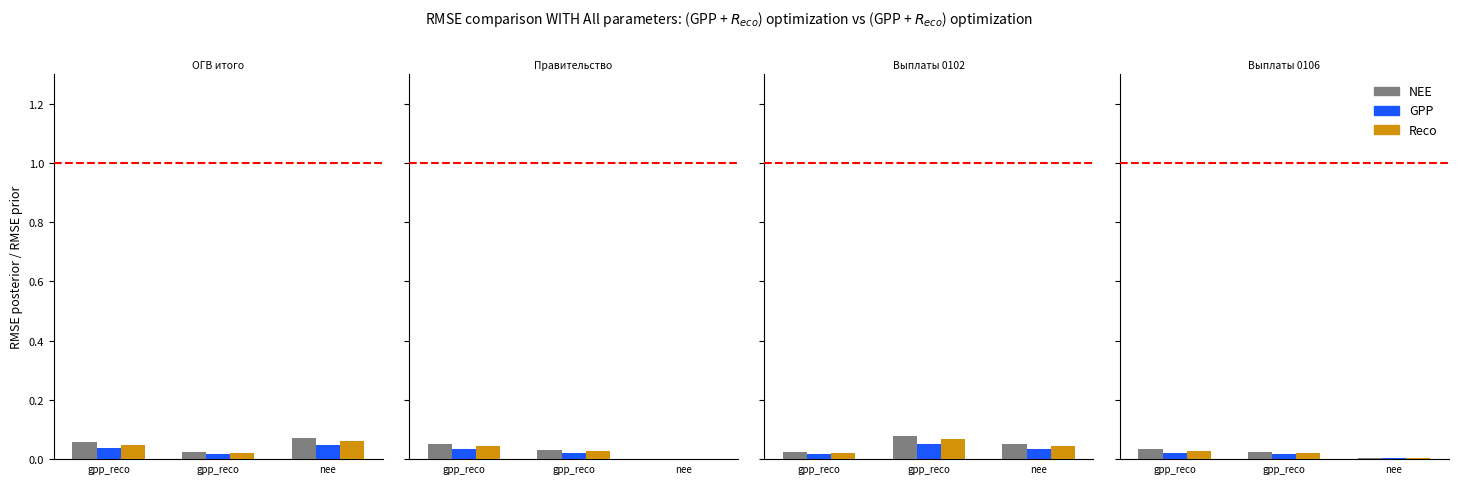

How many distinct data groups are displayed?

3